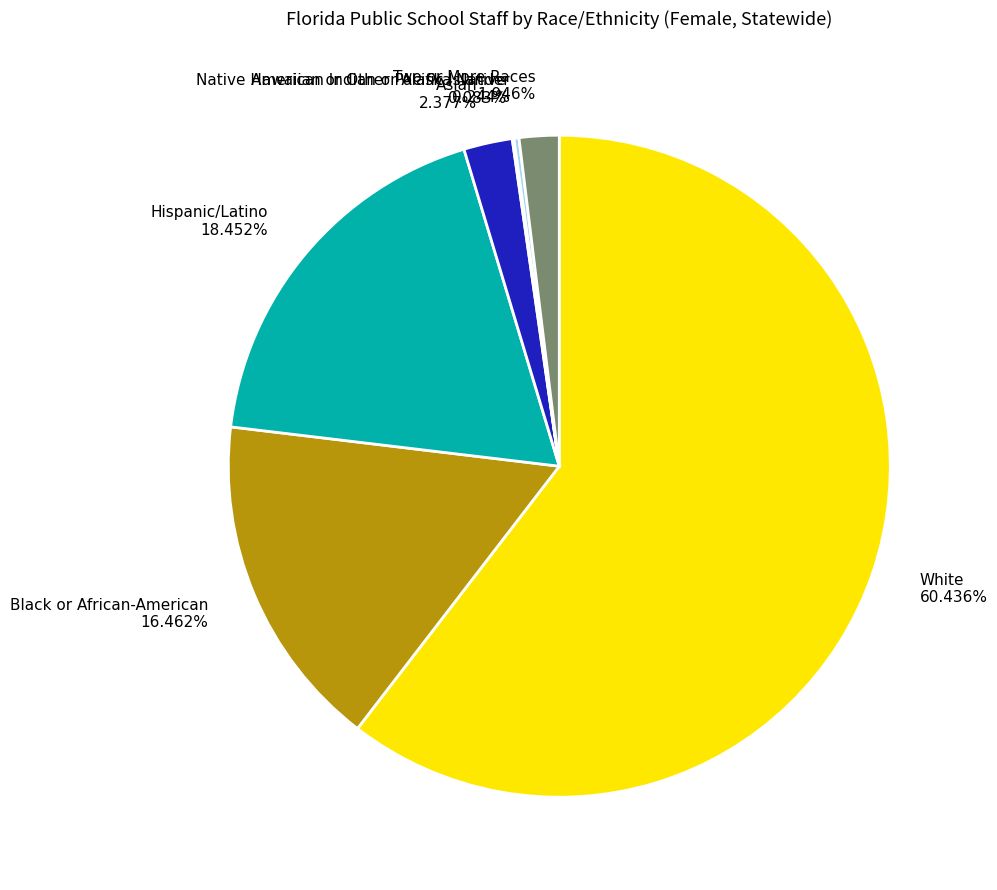

Combined, what portion of the pie is White and Hispanic/Latino?

78.9%